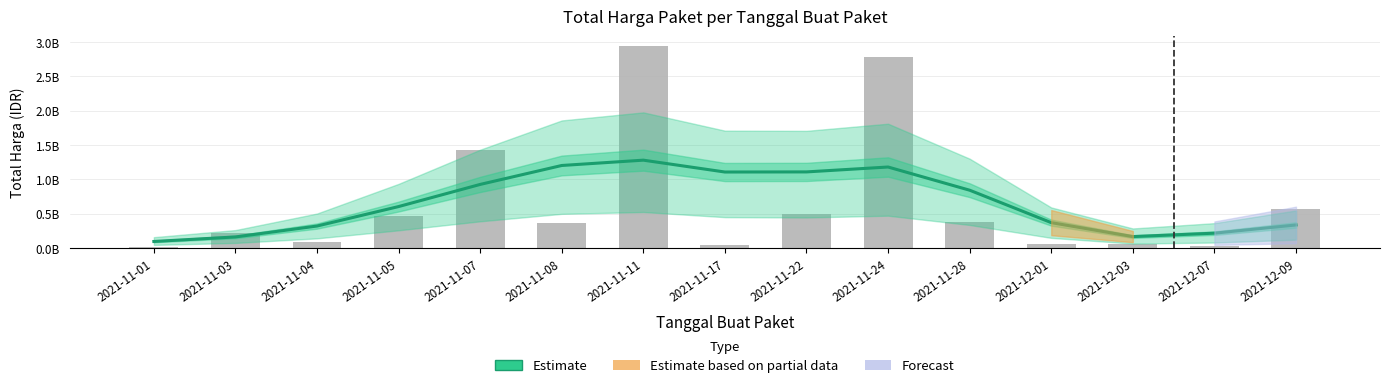

What is the maximum value shown in the chart?

1278095349.5